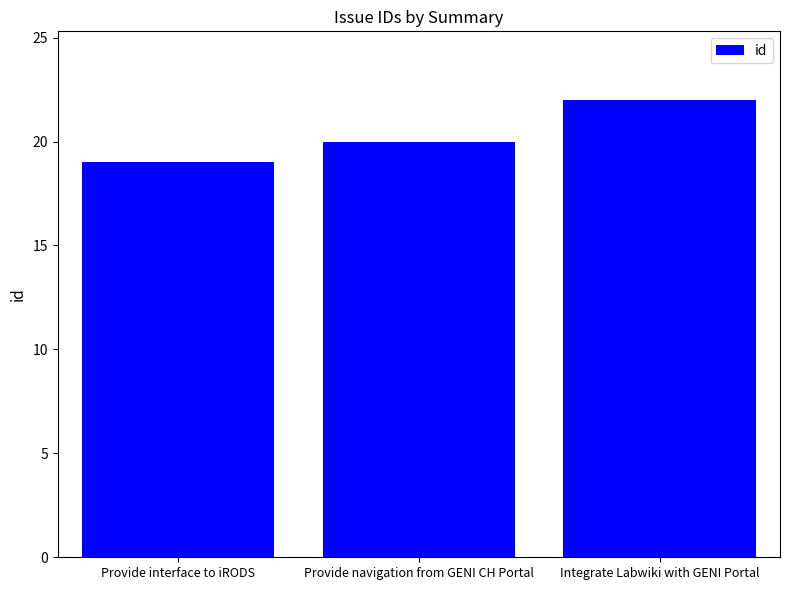

What is the change in value from Provide interface to iRODS to Provide navigation from GENI CH Portal?

+1